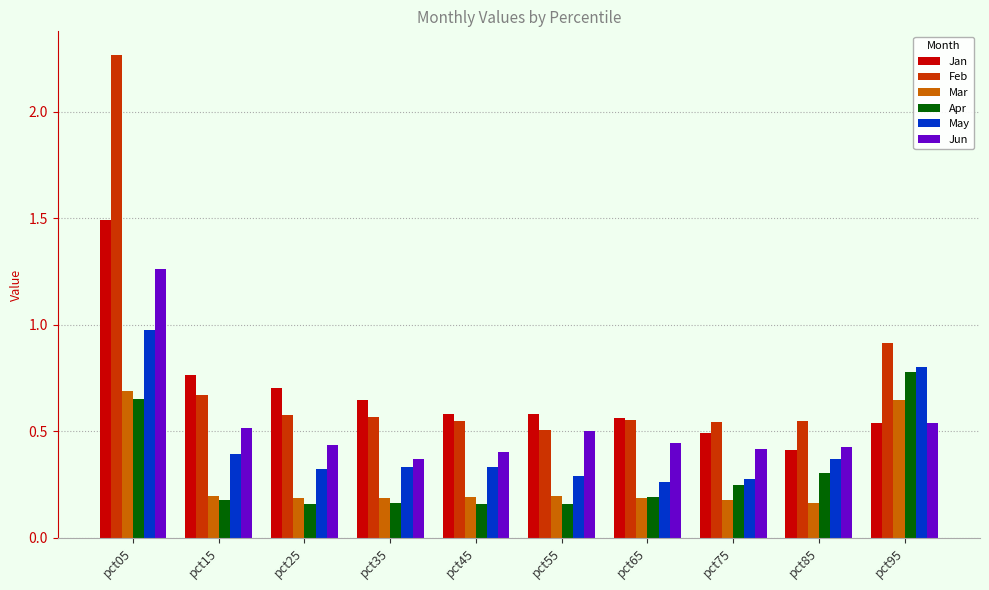

At which category is the sum across all series the highest?

pct05